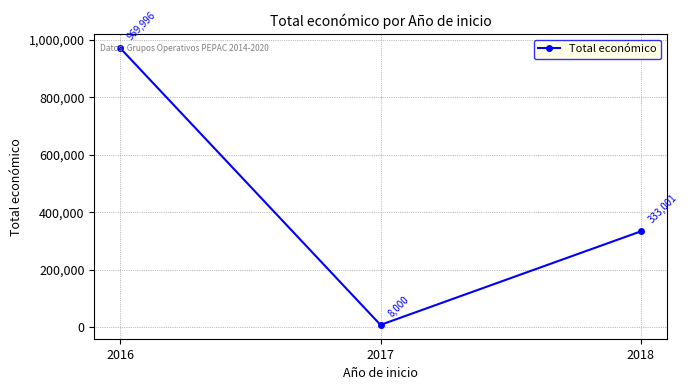

What is the value of the 2nd point from the left?

8000